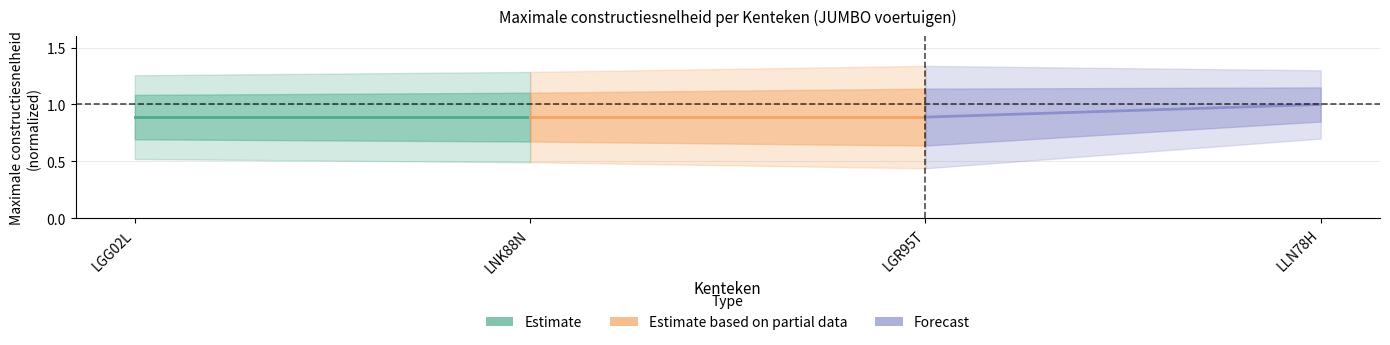

Is this an area chart (filled region under the line)?

No